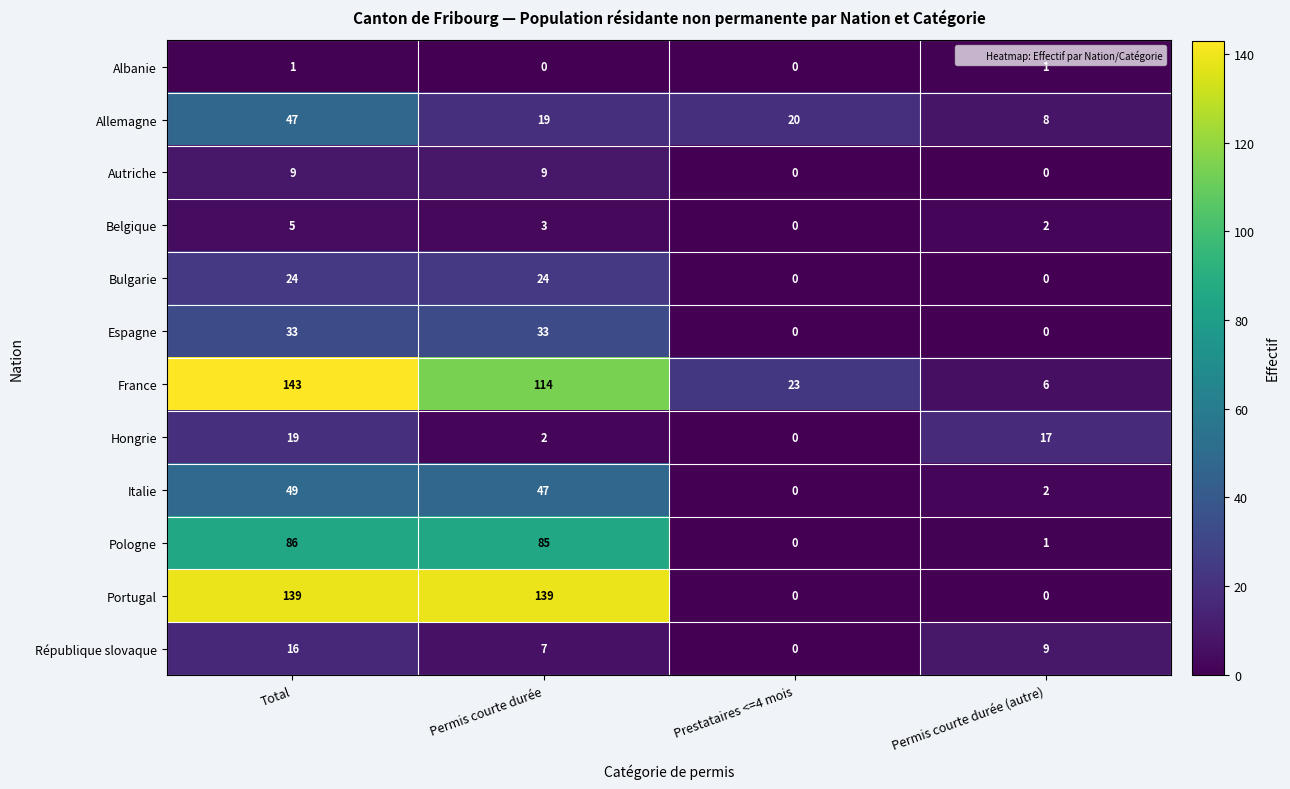

Rank the series at Permis courte durée from highest to lowest value.

Portugal, France, Pologne, Italie, Espagne, Bulgarie, Allemagne, Autriche, République slovaque, Belgique, Hongrie, Albanie